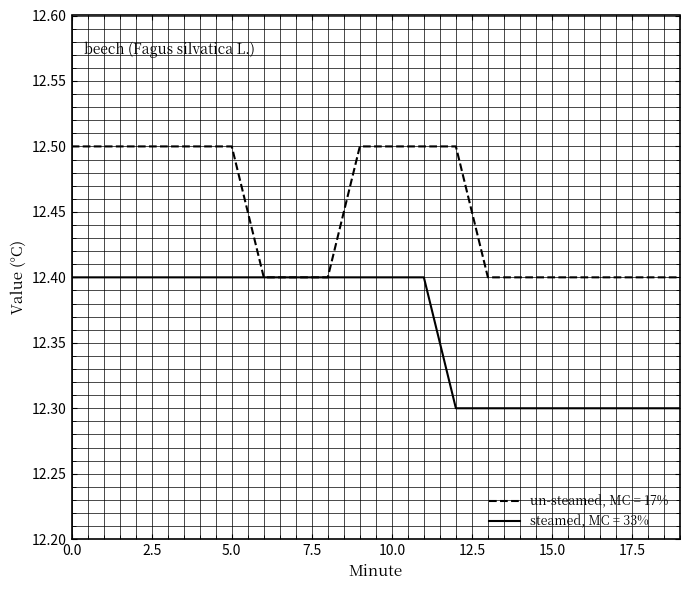

Rank the series by their maximum value, from lowest to highest.

steamed, MC = 33%, un-steamed, MC = 17%